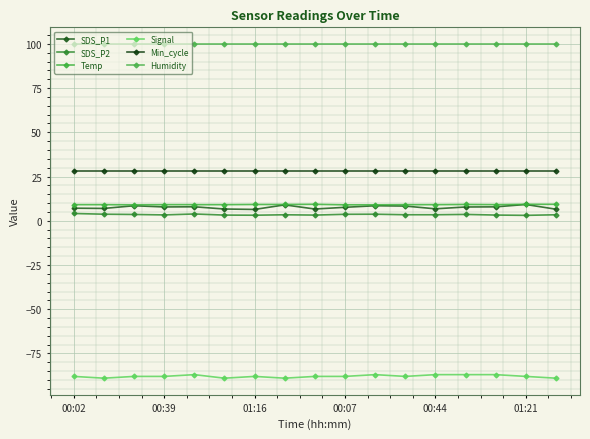

True or false: SDS_P1 and SDS_P2 intersect in this chart.

False